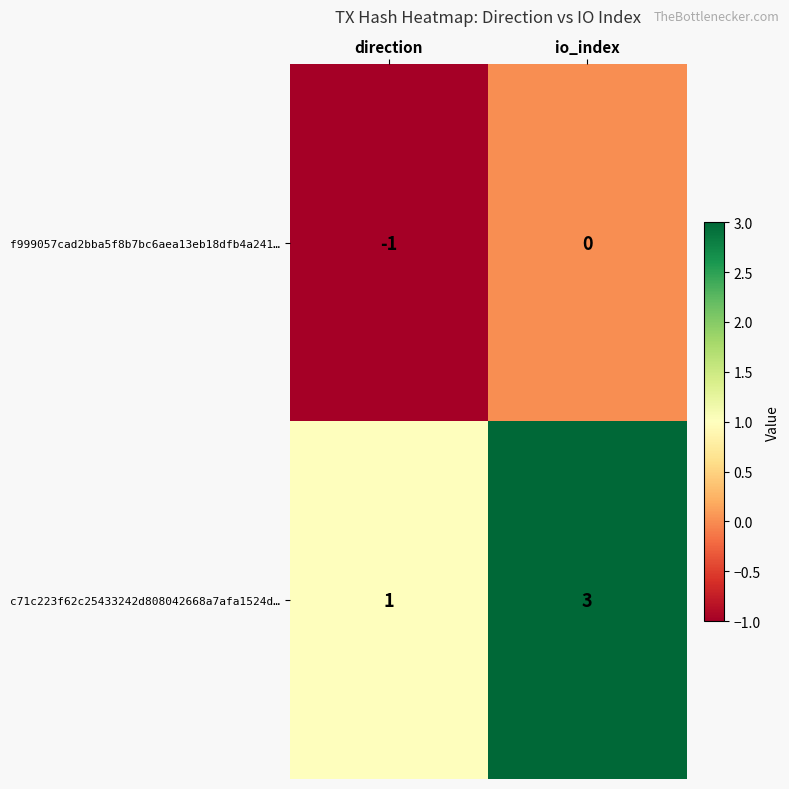

Which category has the highest value across all series?

io_index